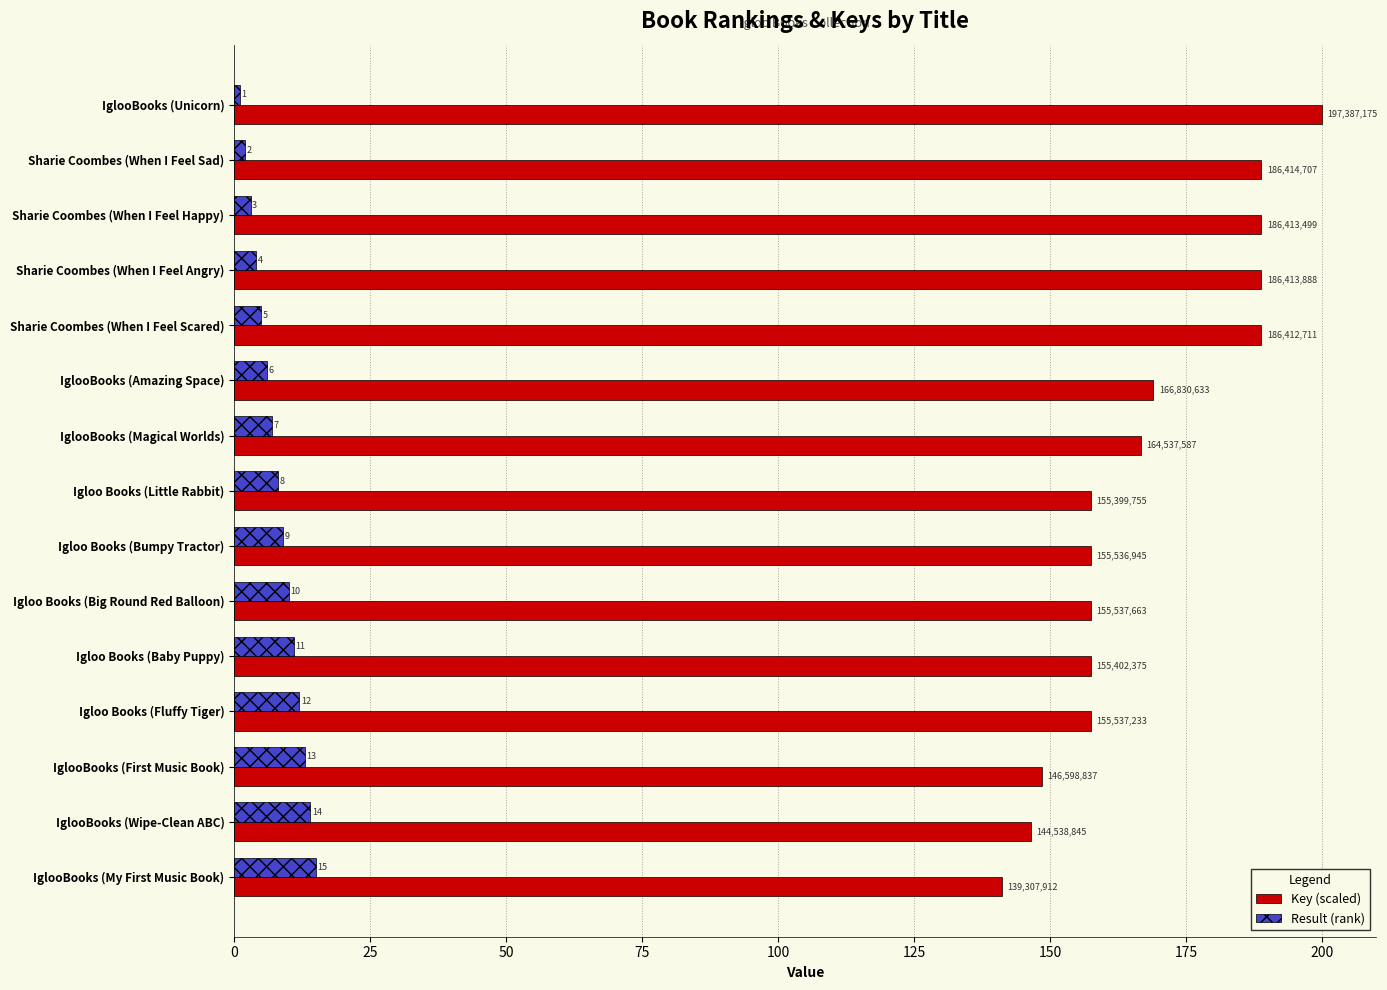

The value of Key (scaled) at Igloo Books (Fluffy Tiger) is 157.6. True or false?

True